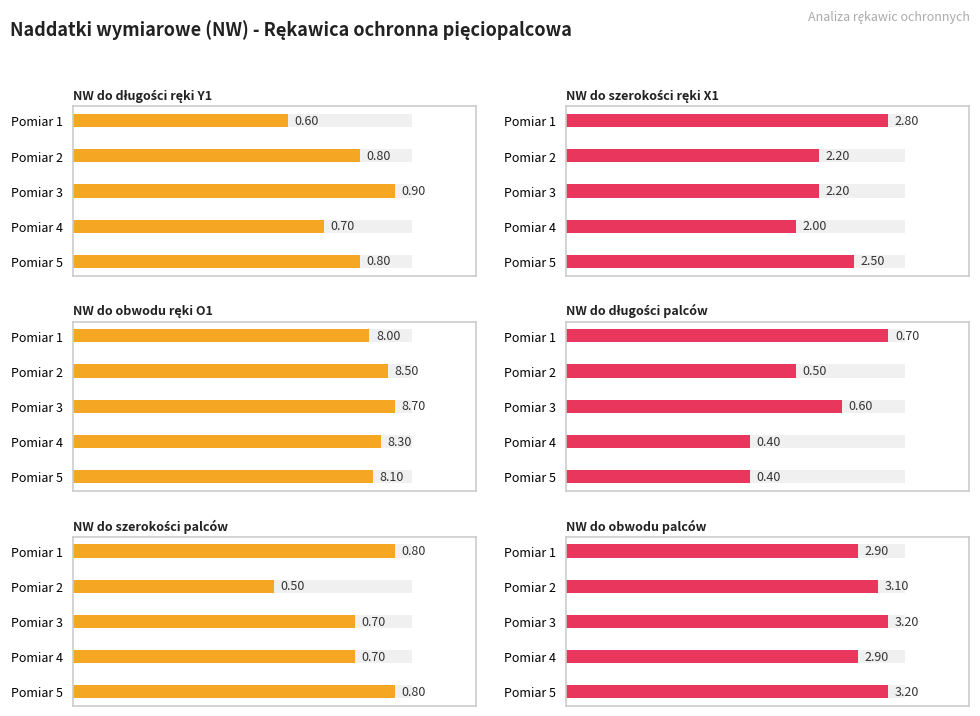

What is the sum of all NW do szerokości palców values?

3.5